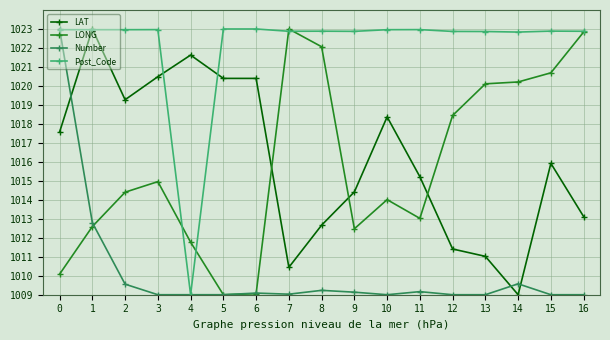

Between 4 and 5, which series saw the biggest shift?

Post_Code